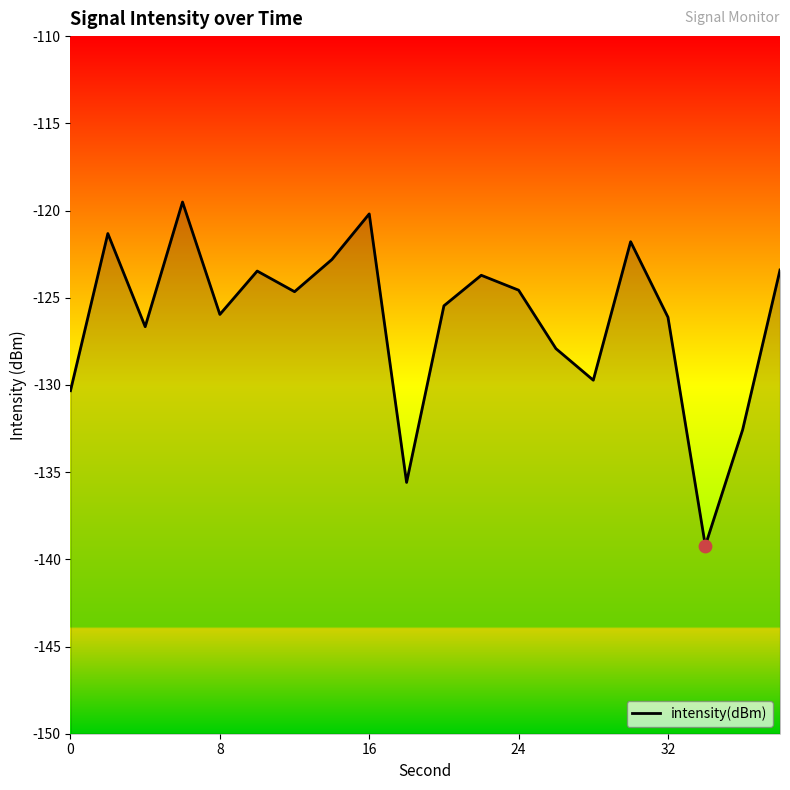

What is the change in value from 0 to 16?

+10.1